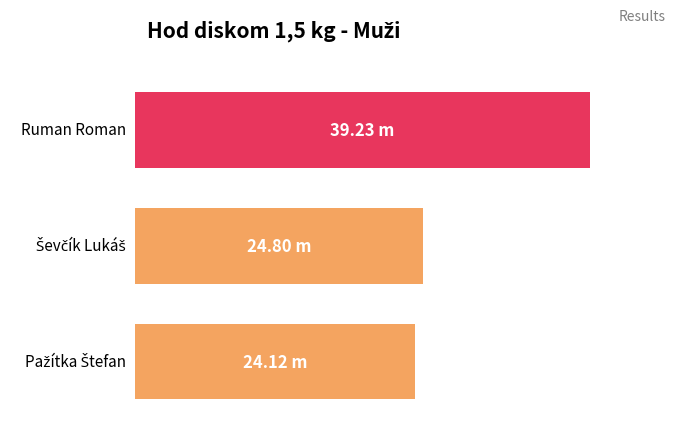

What value does the data have at Ševčík Lukáš?

24.8